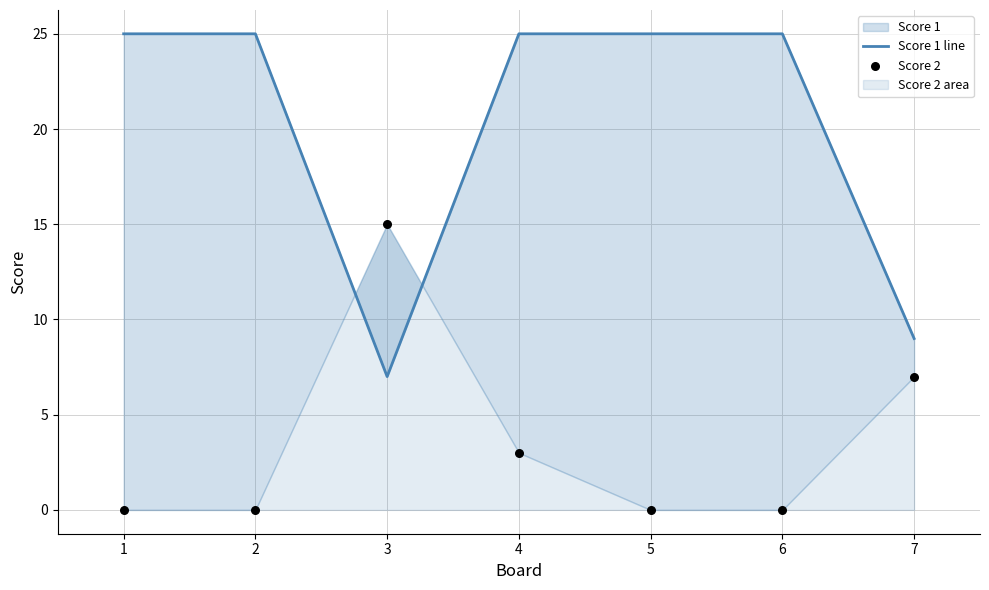

At which category is the sum across all series the highest?

4